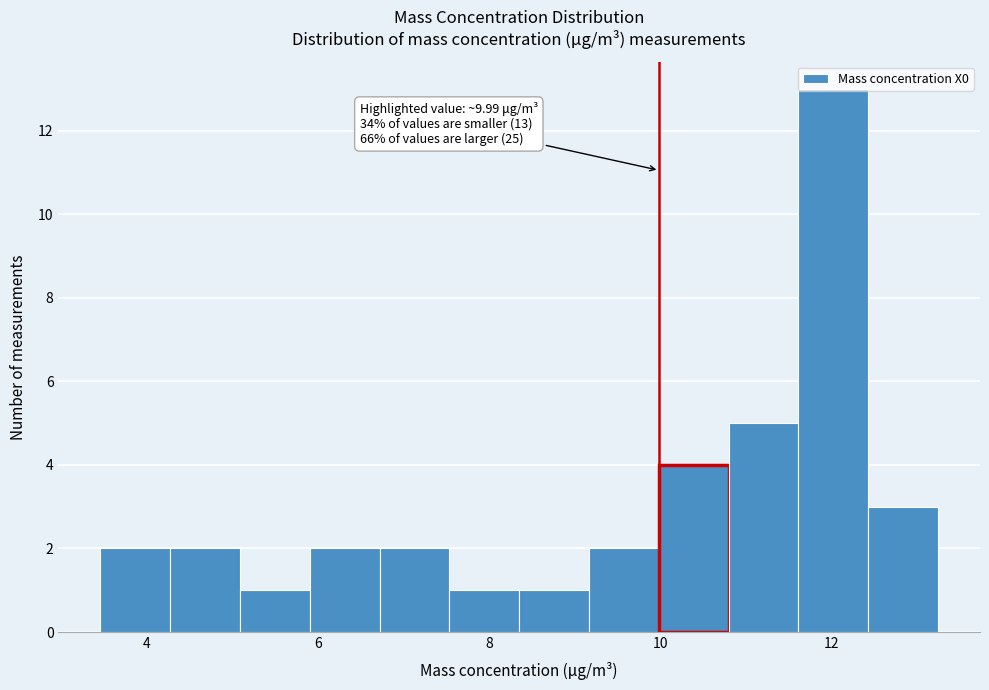

Over which range of the x-axis is the bar tallest?

11.6 to 12.4